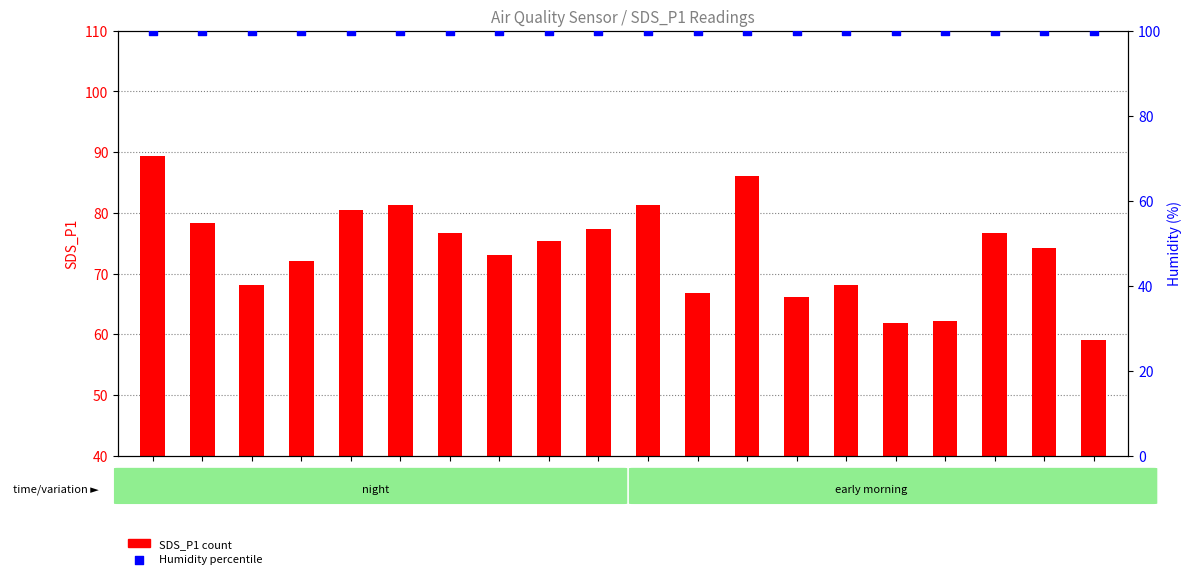

At which category is the sum across all series the highest?

00:01